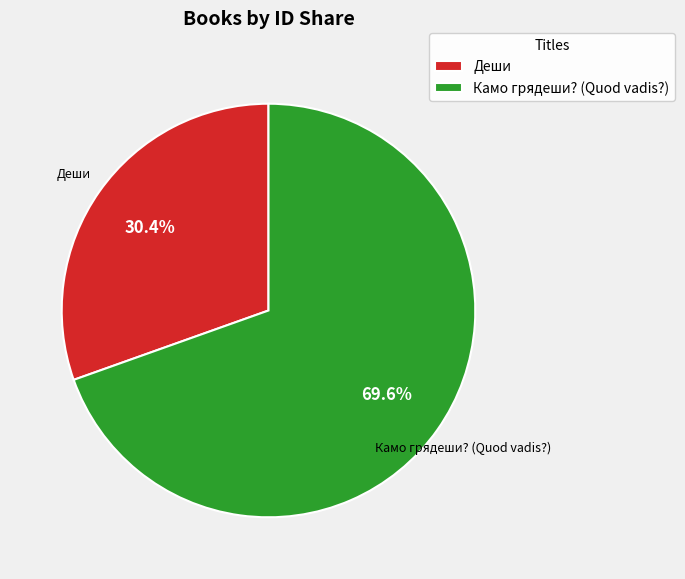

Does Камо грядеши? (Quod vadis?) represent more than half of the total?

Yes